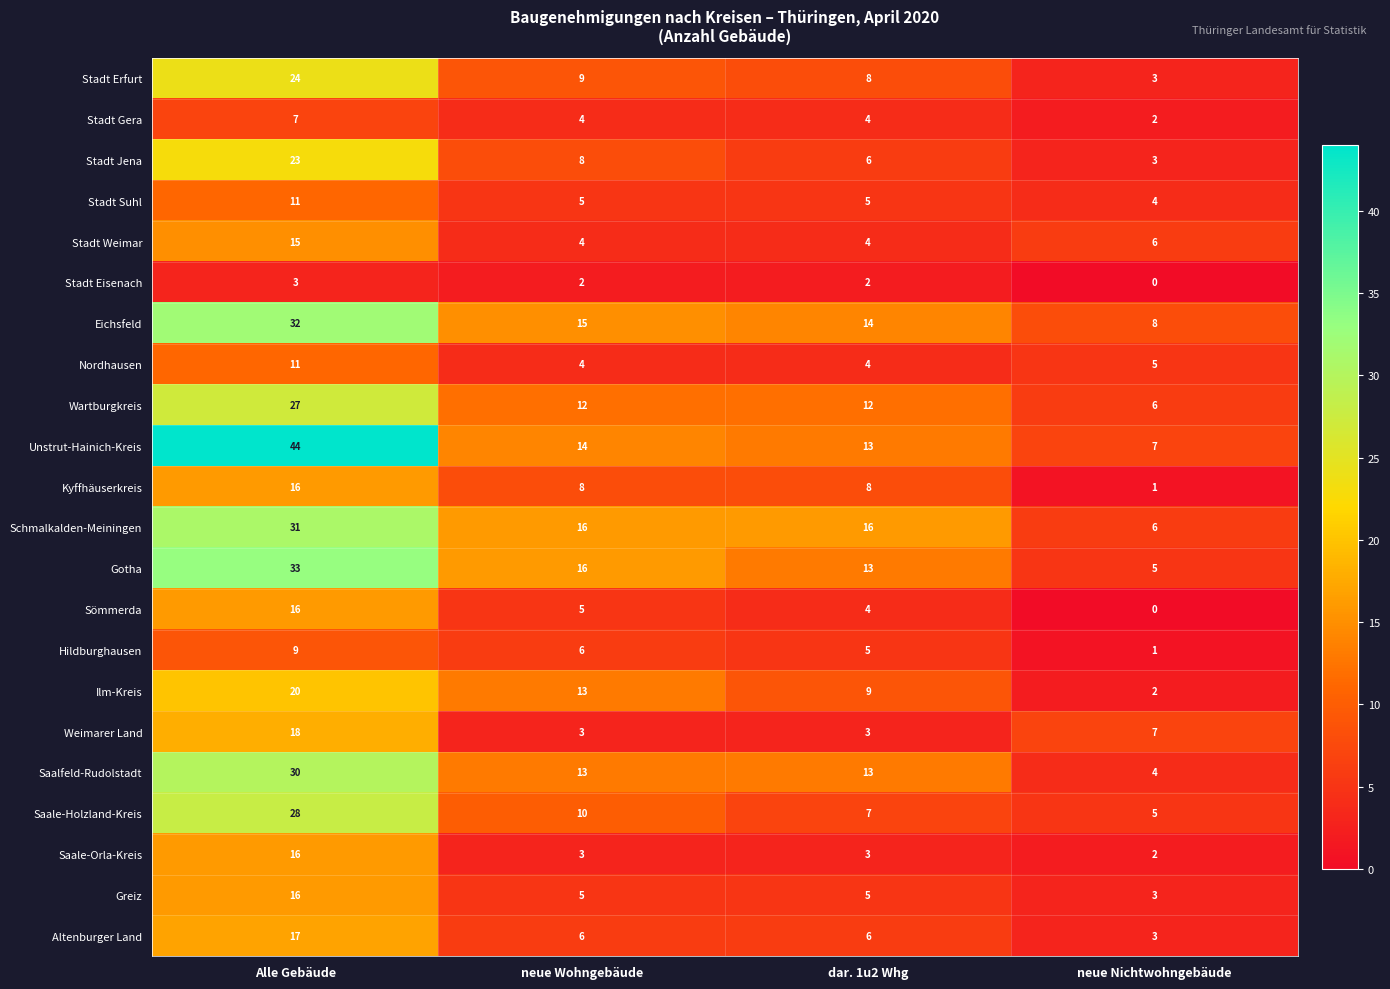

What is the greatest value displayed?

44